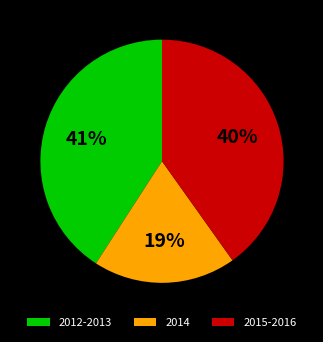

Is the sum of 2014 and 2012-2013 greater than half?

Yes